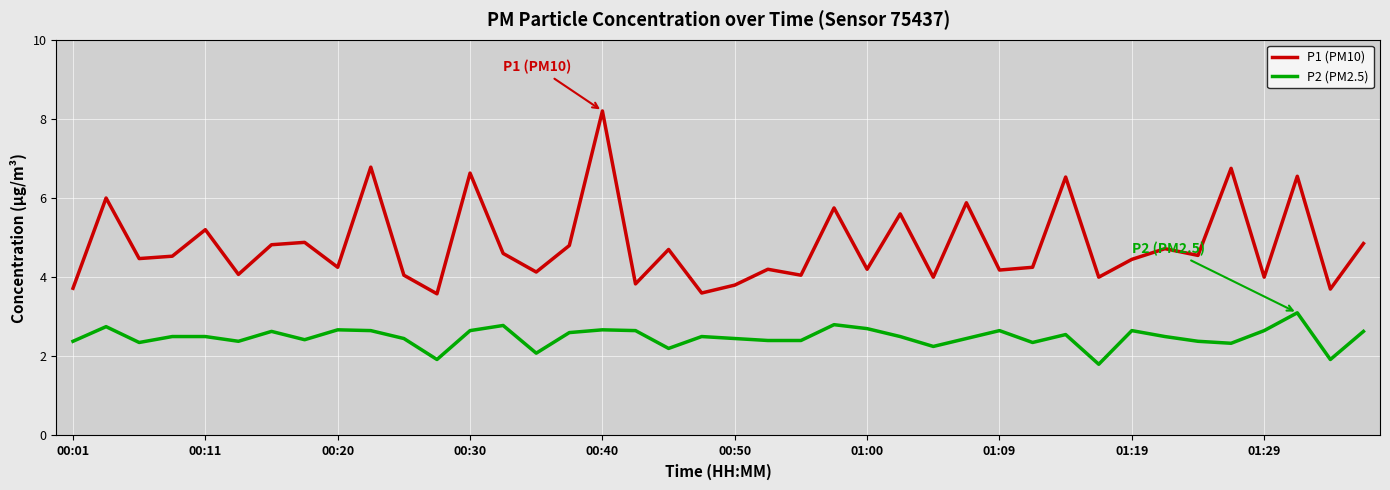

True or false: P2 (PM2.5) and P1 (PM10) intersect in this chart.

False